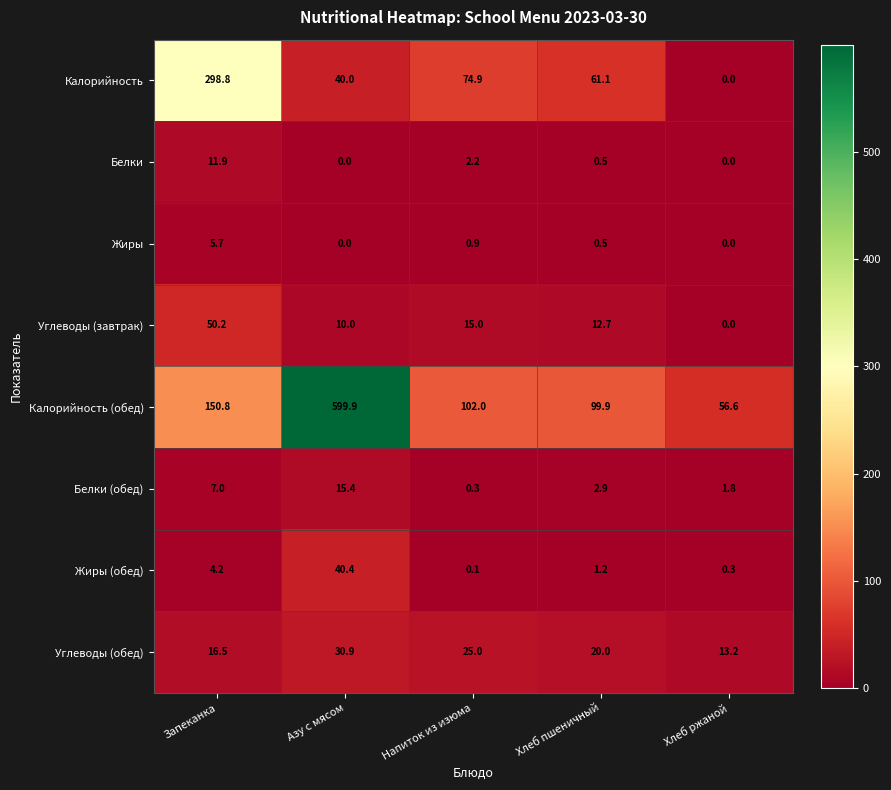

At which category does the chart reach its peak across all series?

Азу с мясом